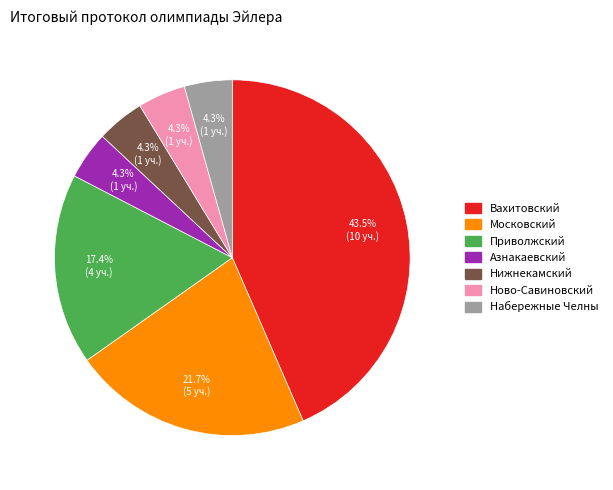

What percentage is the Нижнекамский slice, to the nearest percent?

4%